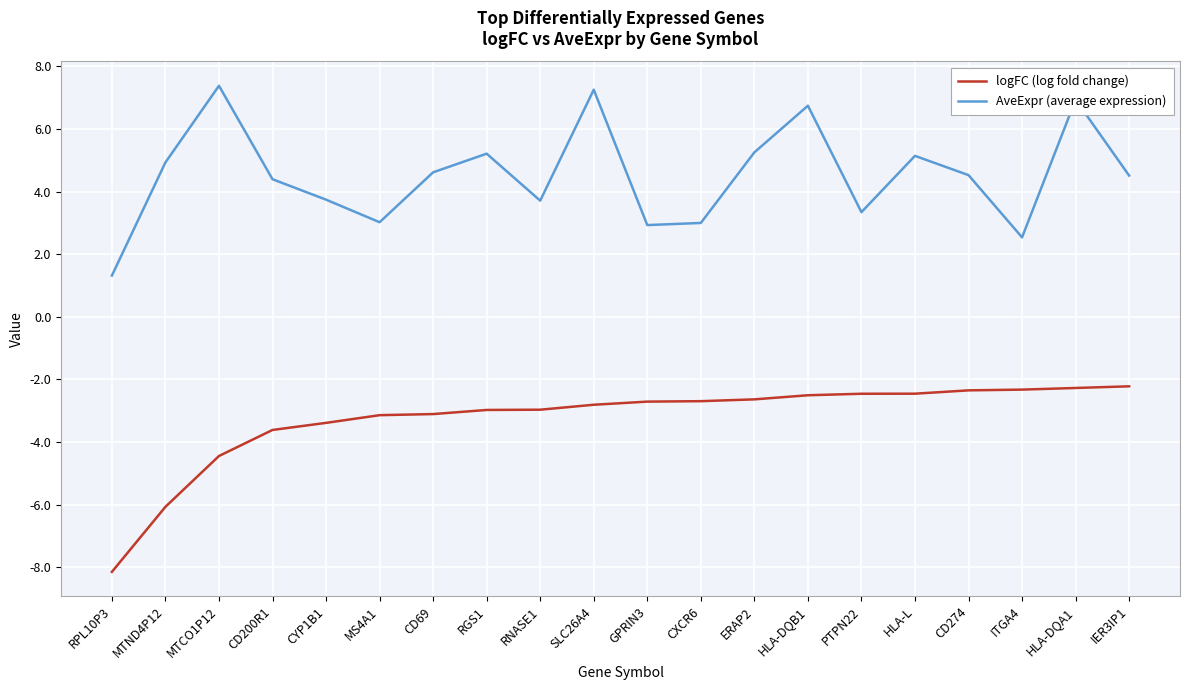

What is the average value of the logFC (log fold change) series?

-3.3